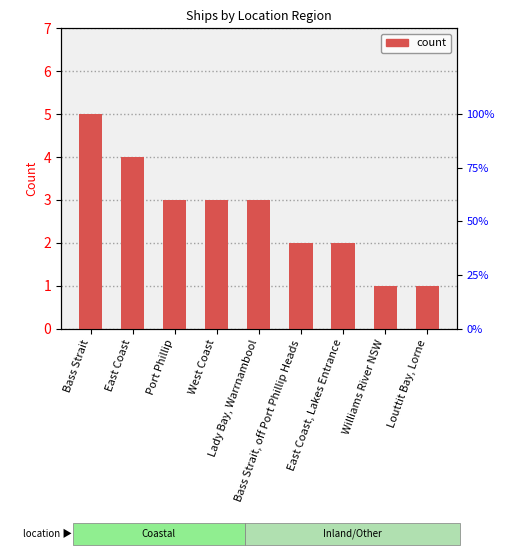

Rank the categories by value from lowest to highest.

Williams River NSW, Louttit Bay, Lorne, Bass Strait, off Port Phillip Heads, East Coast, Lakes Entrance, Port Phillip, West Coast, Lady Bay, Warrnambool, East Coast, Bass Strait